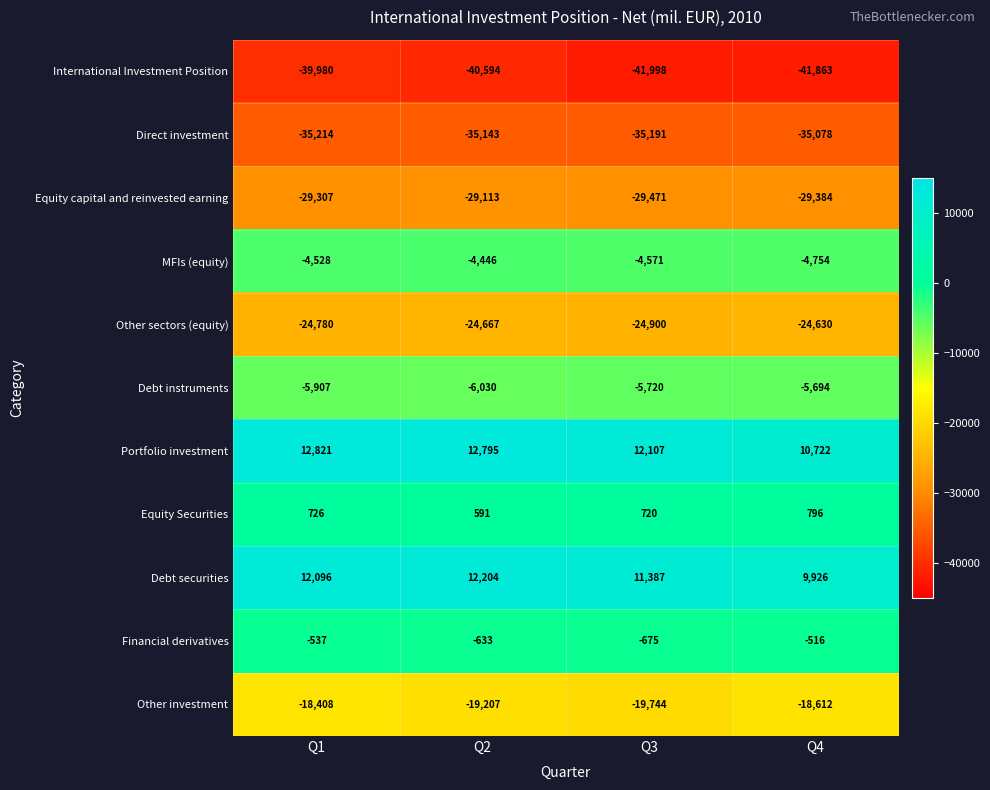

At which category does the chart reach its minimum across all series?

Q3